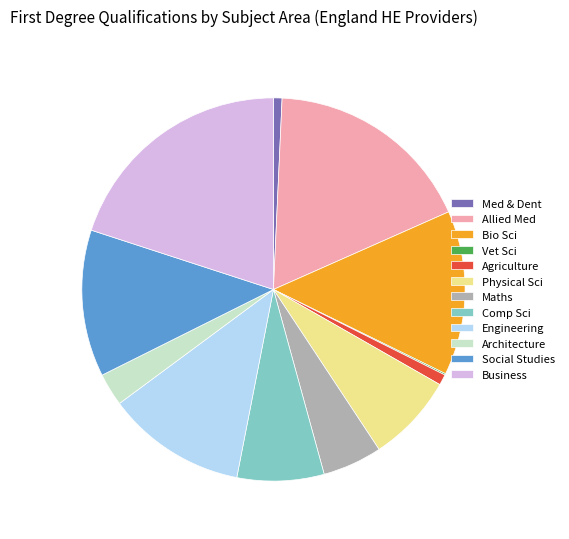

What is the ratio of the value at Physical Sci to the value at Maths?

1.5